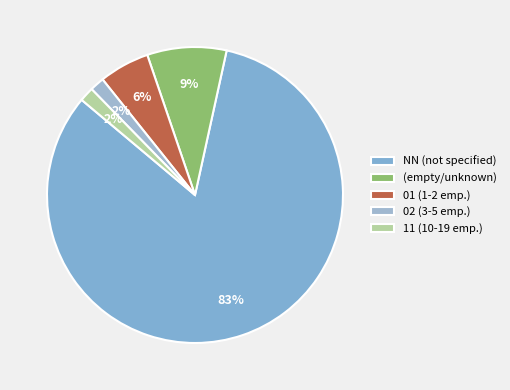

How many slices are in this pie chart?

5